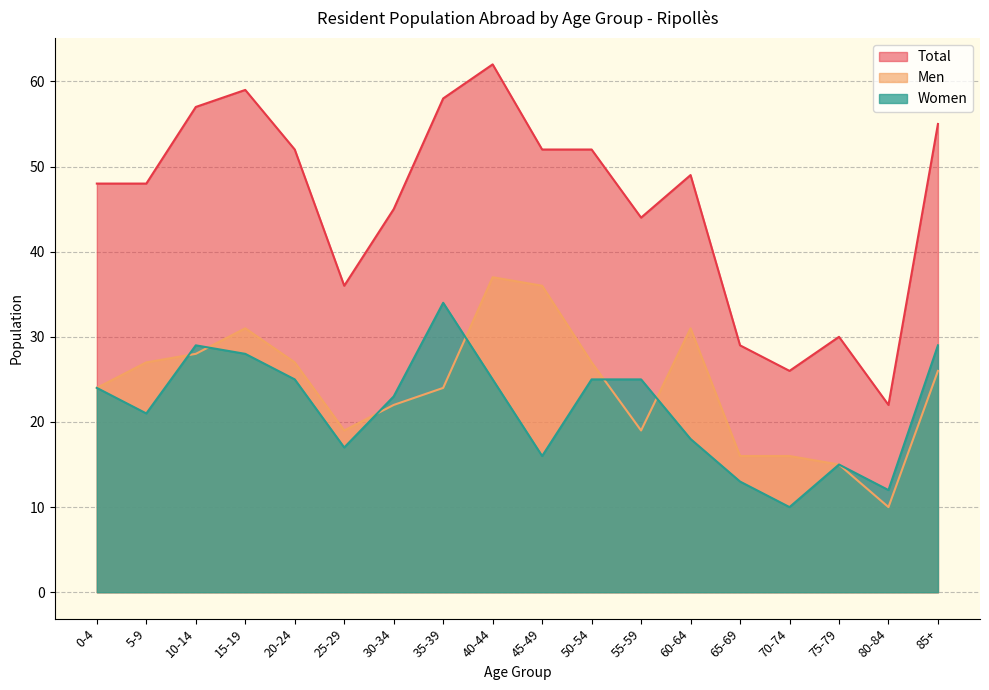

What is the smallest value displayed?

10